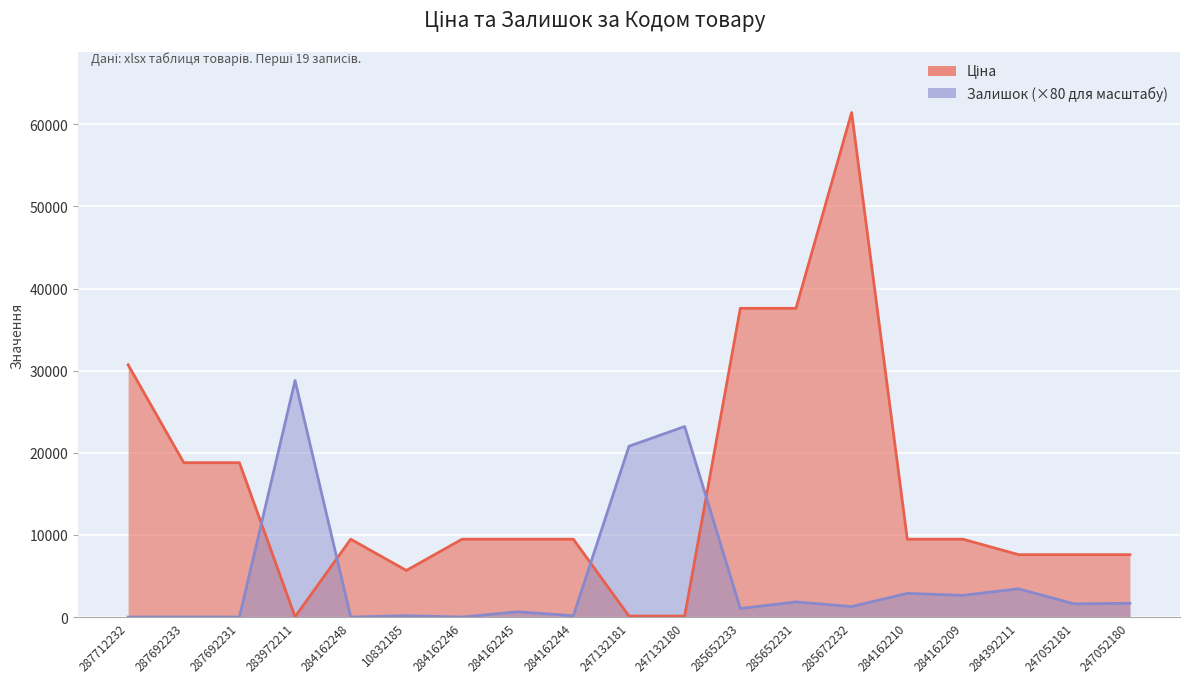

Which category has the highest value in the Ціна series?

285672232